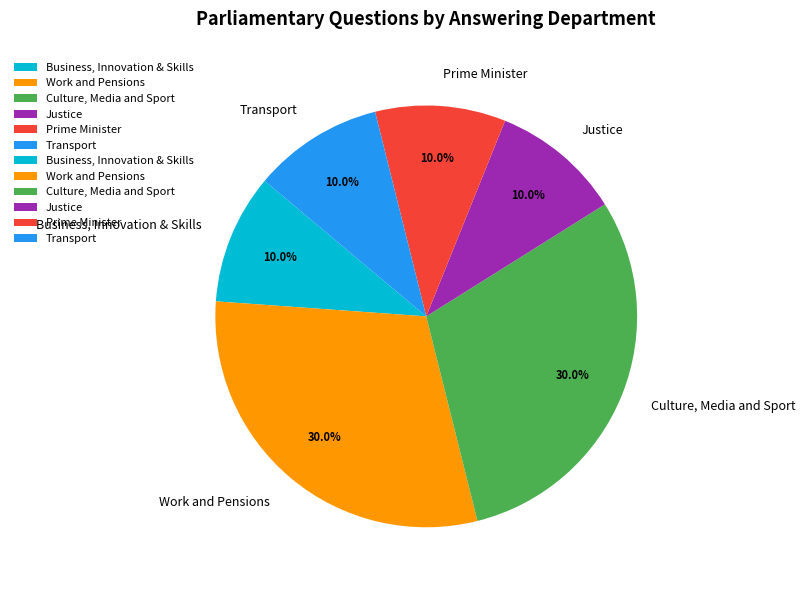

What is the ratio of the value at Culture, Media and Sport to the value at Work and Pensions?

1.0